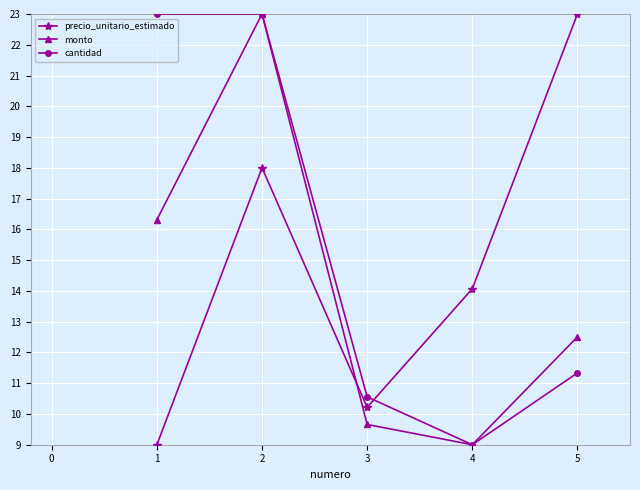

Where do monto and precio_unitario_estimado first cross each other?

2 and 3